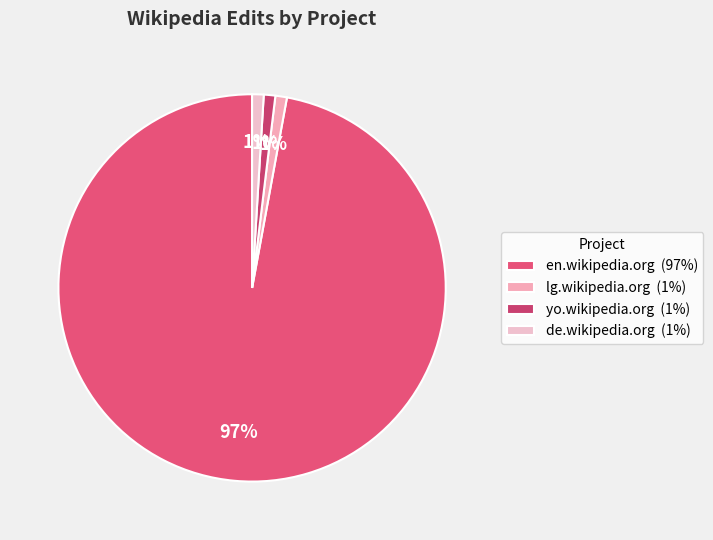

Which category has the smallest portion of the pie?

lg.wikipedia.org